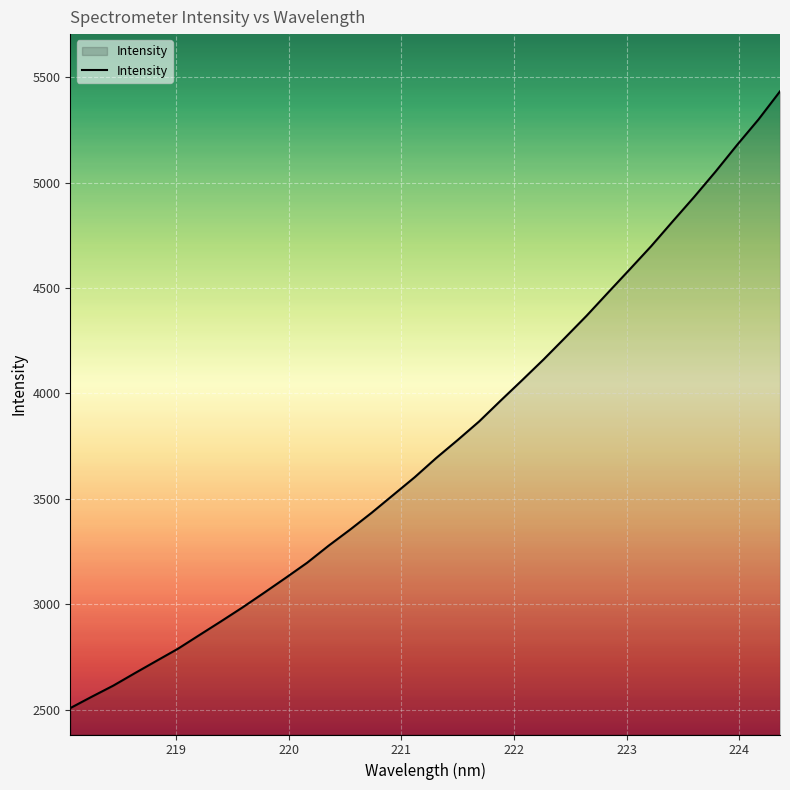

What is the maximum value shown in the chart?

5433.4